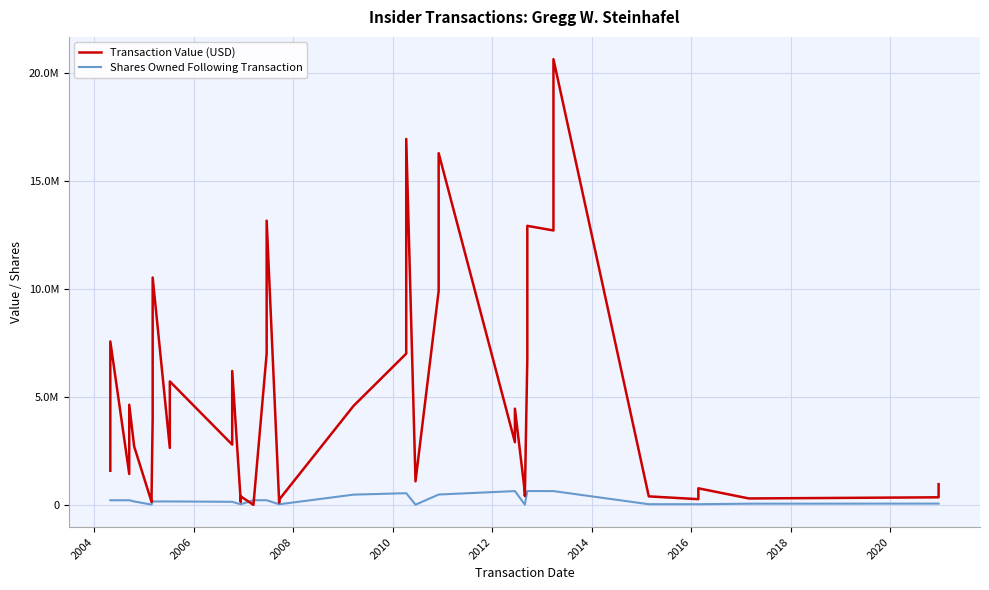

How many intersections are there between Transaction Value (USD) and Shares Owned Following Transaction?

2